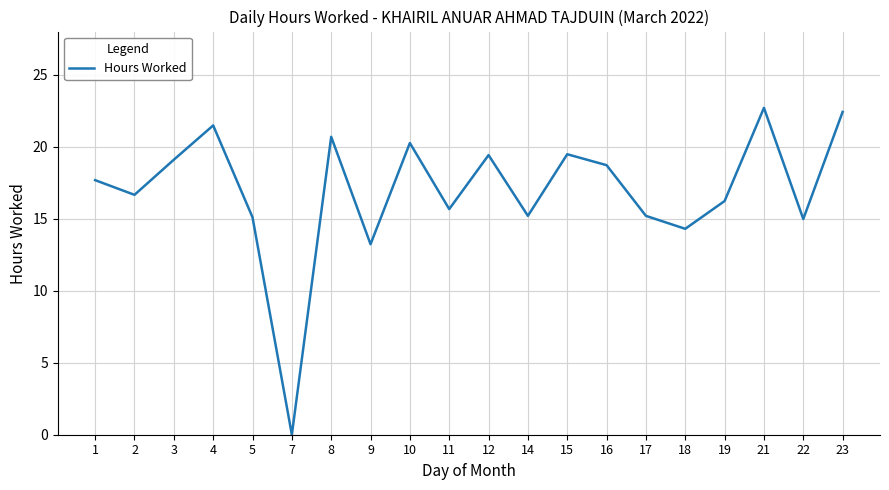

The value at 21 is 22.7. True or false?

True